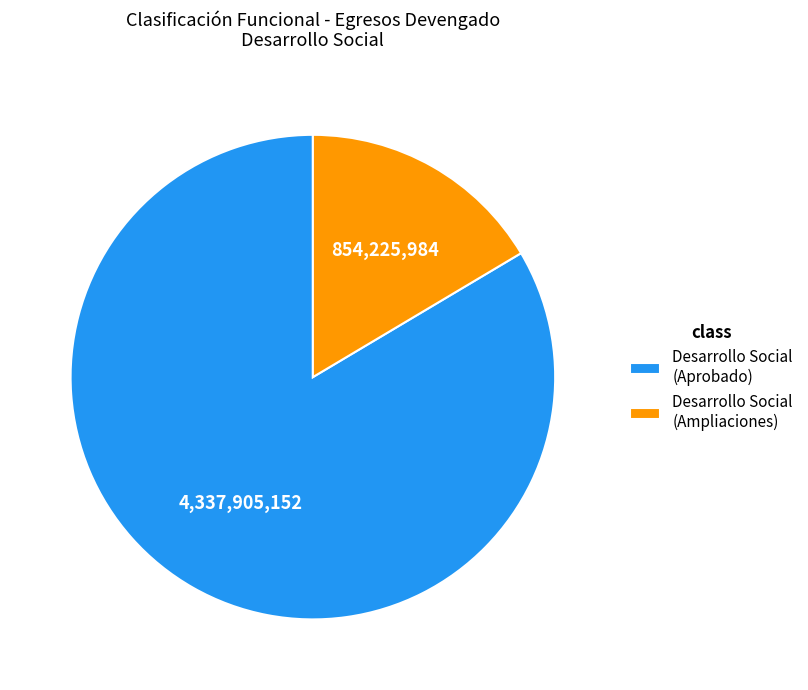

Do Desarrollo Social (Ampliaciones) and Desarrollo Social (Aprobado) together represent more than half of the pie?

Yes